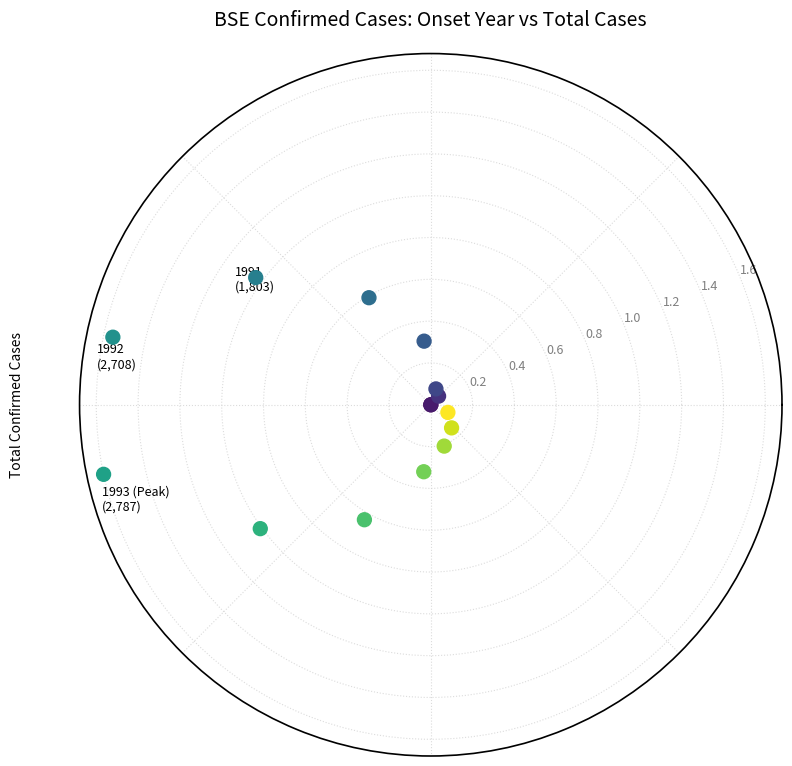

What is the range of X values (max minus min)?

5.9